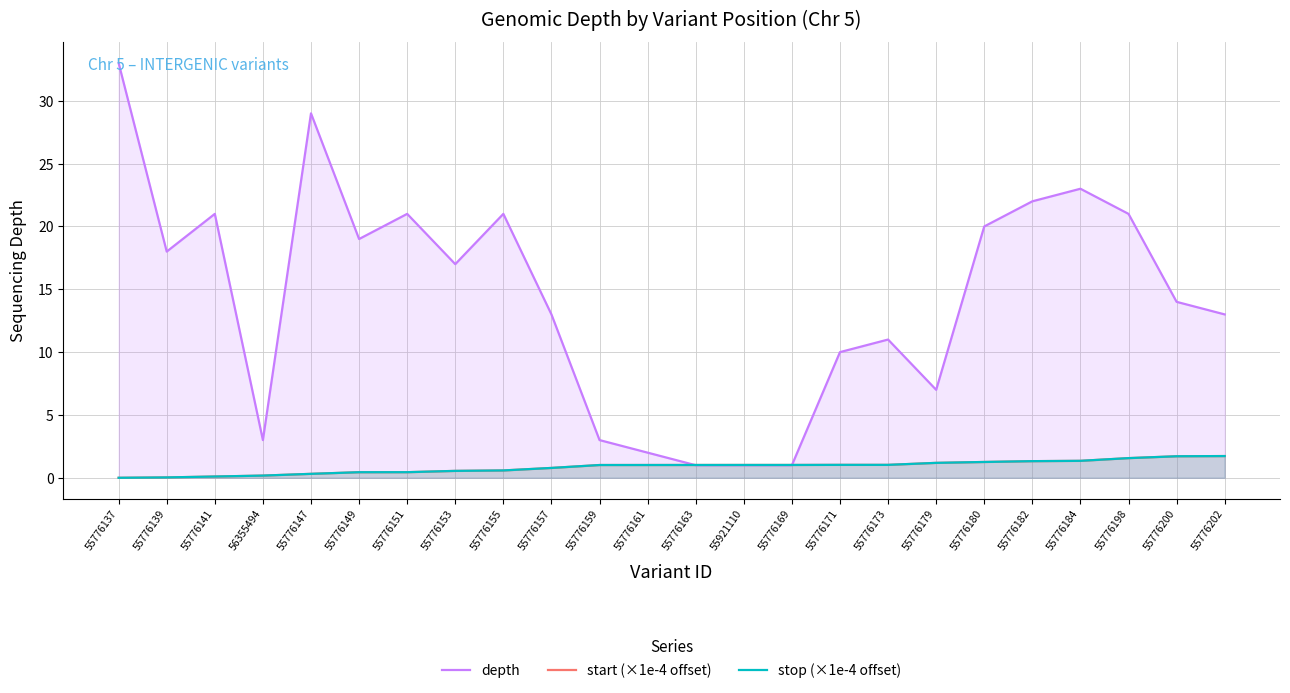

The value of start (×1e-4 offset) at 55776171 is 1.7. True or false?

False